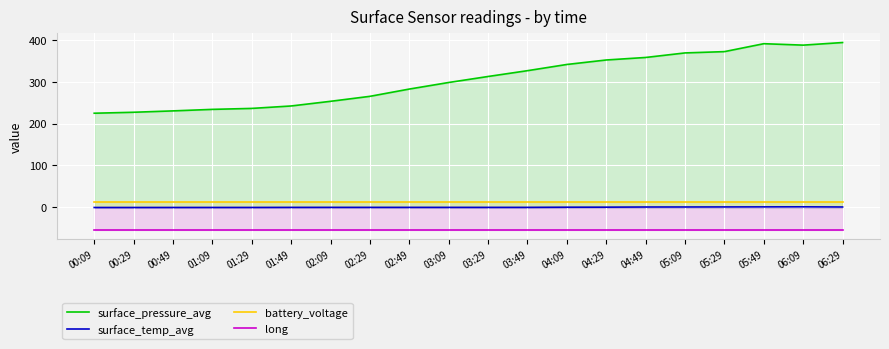

Where is the first local maximum for surface_temp_avg?

06:09